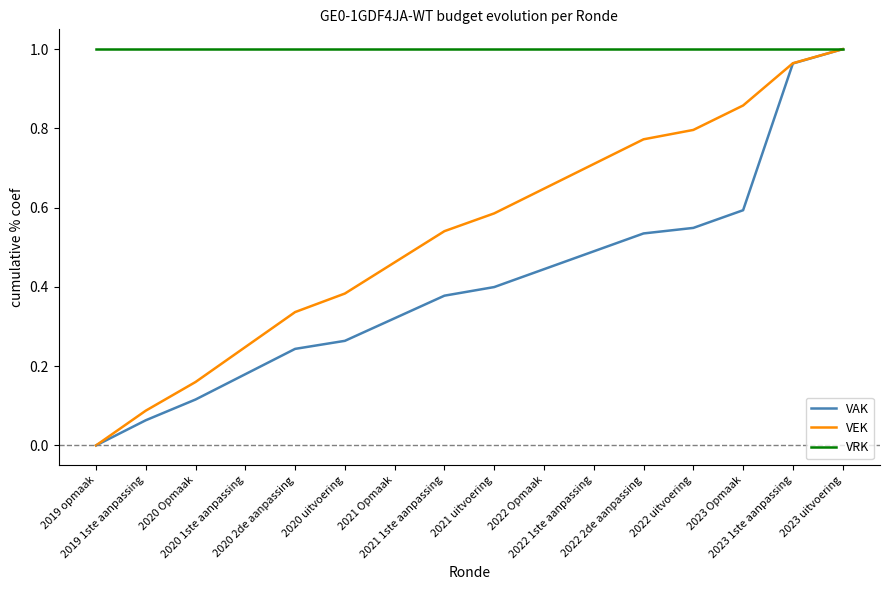

Which label corresponds to the smallest value in the chart?

2019 opmaak